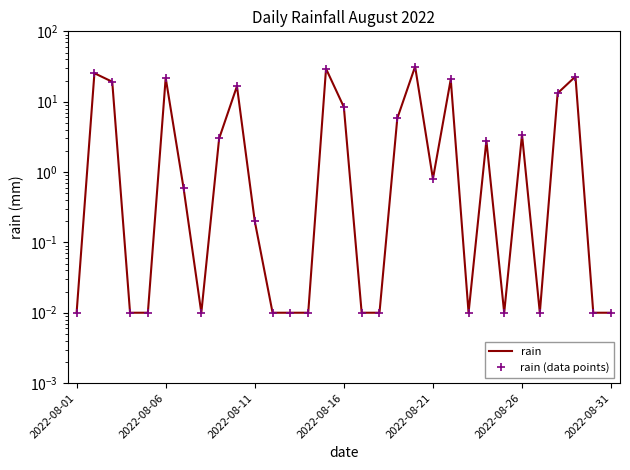

Is the value of rain (data points) at 24 greater than the value of rain at 2022-08-31?

No